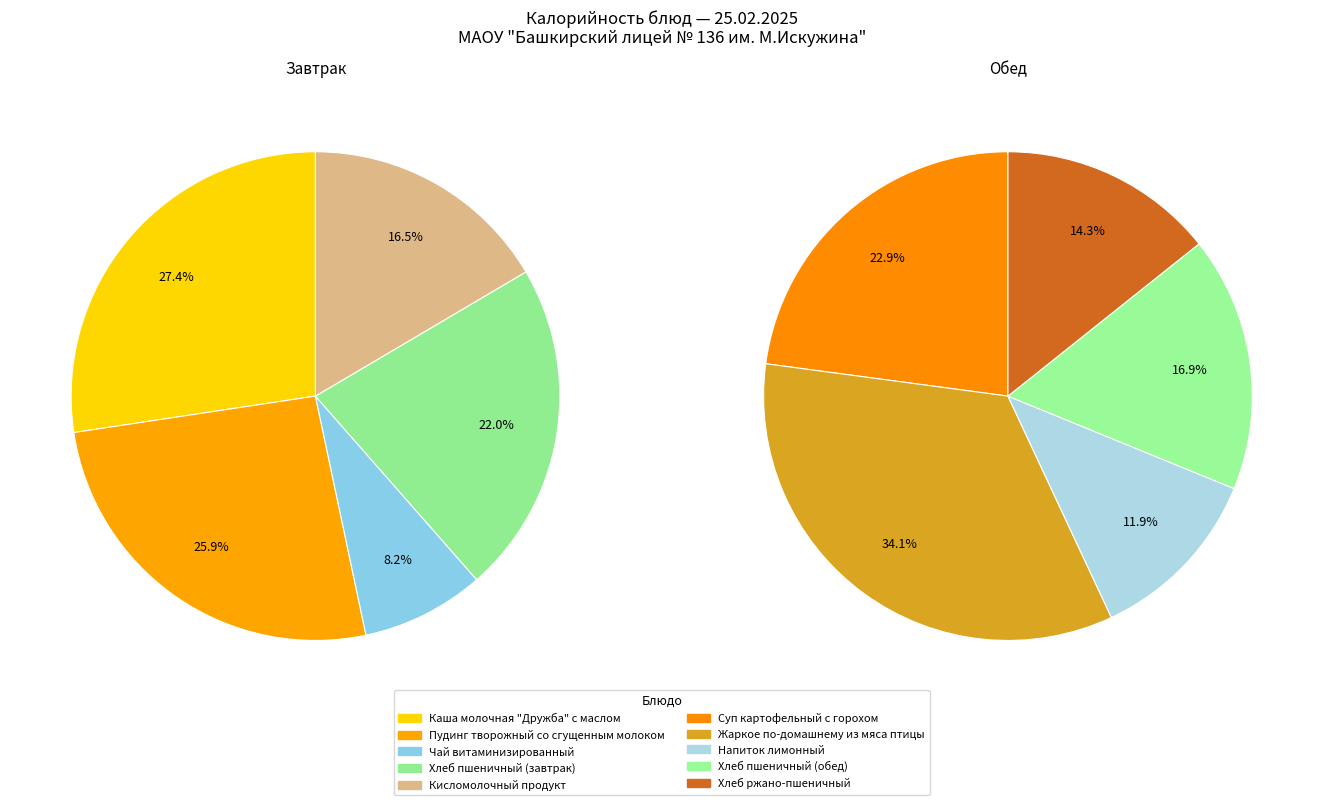

Is there a majority slice in this chart?

No